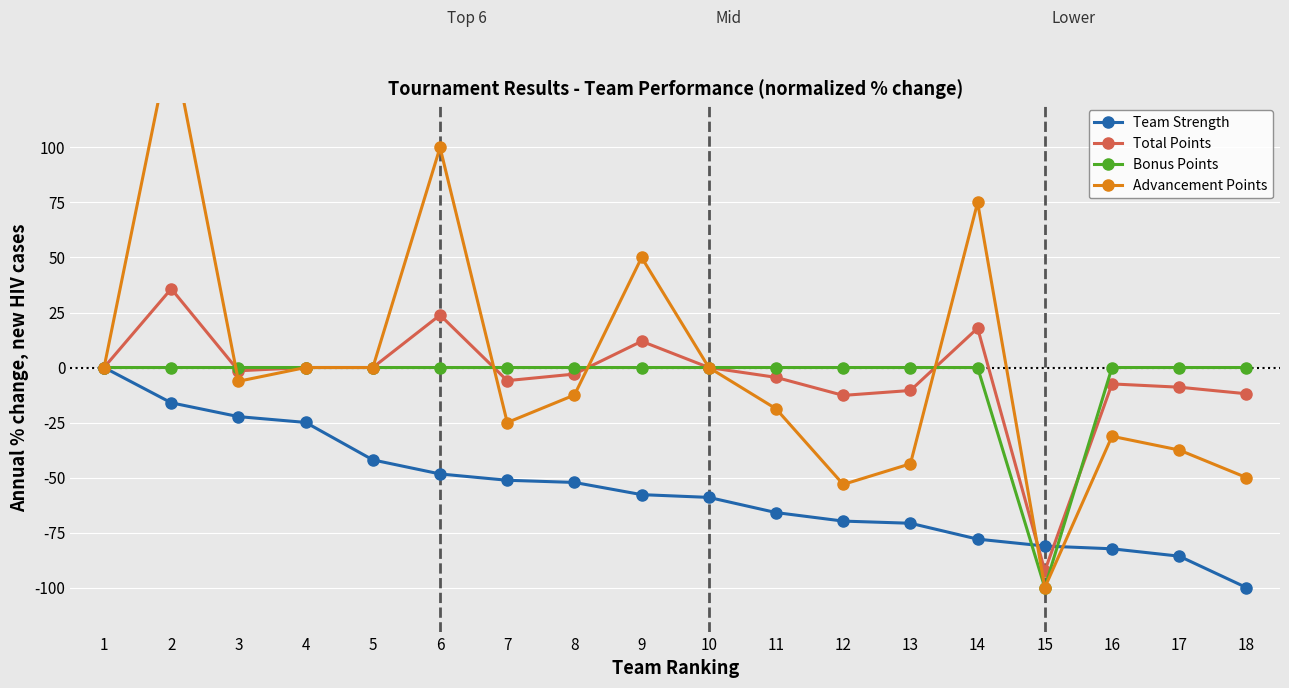

What is the average value of the Team Strength series?

-56.0